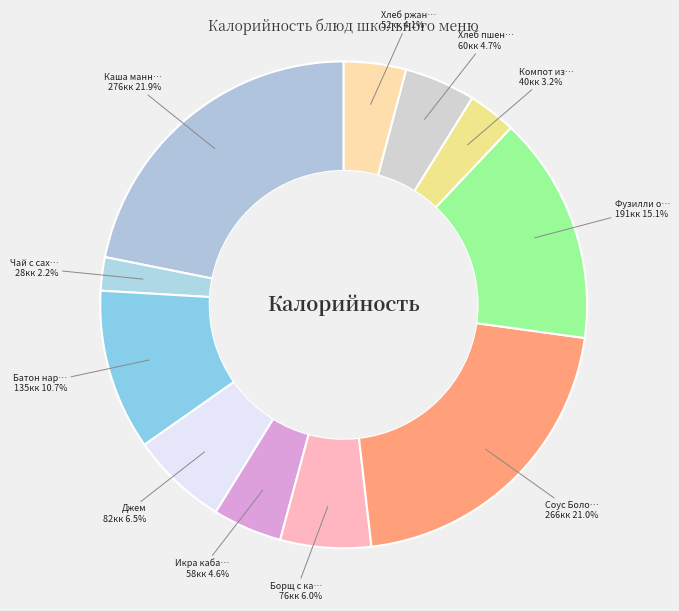

Count the number of slices in the pie.

11